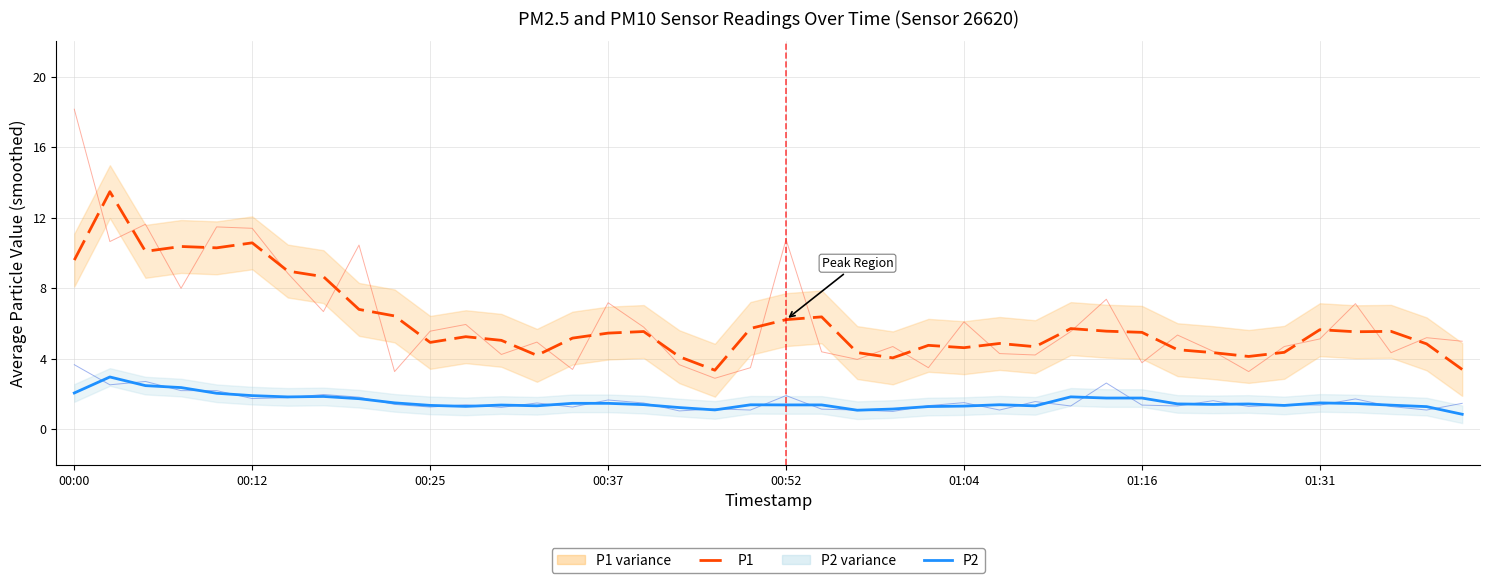

Between 21 and 37, which series saw the biggest shift?

P1